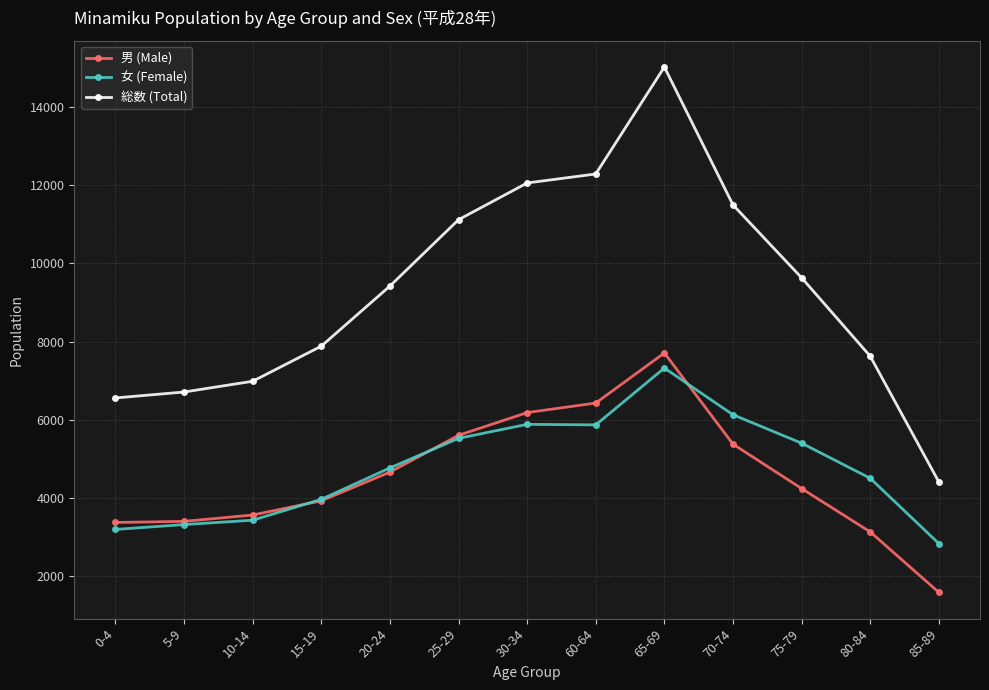

True or false: 総数 (Total) has more than 0 points higher than both neighbors.

True